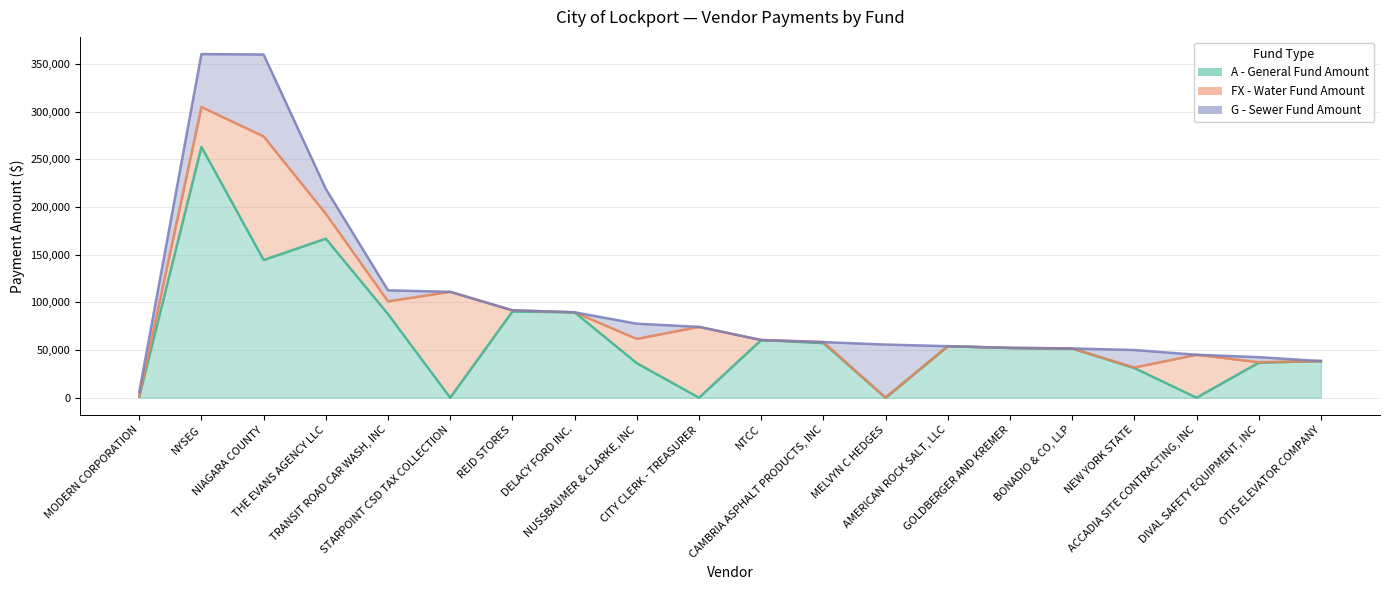

Reading right to left, extract all data points from this chart.

A - General Fund Amount: OTIS ELEVATOR COMPANY=38394.0	DIVAL SAFETY EQUIPMENT, INC=36699.7	ACCADIA SITE CONTRACTING, INC=0.0	NEW YORK STATE=31055.0	BONADIO & CO, LLP=51580.0	GOLDBERGER AND KREMER=52162.8	AMERICAN ROCK SALT, LLC=53976.6	MELVYN C HEDGES=0.0	CAMBRIA ASPHALT PRODUCTS, INC=57207.4	NTCC=60431.5	CITY CLERK - TREASURER=0.0	NUSSBAUMER & CLARKE, INC=36169.5	DELACY FORD INC.=89509.0	REID STORES=90395.0	STARPOINT CSD TAX COLLECTION=0.0	TRANSIT ROAD CAR WASH, INC=87610.9	THE EVANS AGENCY LLC=166721.9	NIAGARA COUNTY=144366.0	NYSEG=262972.9	MODERN CORPORATION=1049.7
FX - Water Fund Amount: OTIS ELEVATOR COMPANY=0.0	DIVAL SAFETY EQUIPMENT, INC=497.5	ACCADIA SITE CONTRACTING, INC=45000.0	NEW YORK STATE=568.2	BONADIO & CO, LLP=0.0	GOLDBERGER AND KREMER=0.0	AMERICAN ROCK SALT, LLC=0.0	MELVYN C HEDGES=0.0	CAMBRIA ASPHALT PRODUCTS, INC=1070.7	NTCC=0.0	CITY CLERK - TREASURER=74251.8	NUSSBAUMER & CLARKE, INC=25478.2	DELACY FORD INC.=0.0	REID STORES=1199.1	STARPOINT CSD TAX COLLECTION=110976.0	TRANSIT ROAD CAR WASH, INC=13388.0	THE EVANS AGENCY LLC=26070.5	NIAGARA COUNTY=129568.6	NYSEG=41714.8	MODERN CORPORATION=0.0
G - Sewer Fund Amount: OTIS ELEVATOR COMPANY=0.0	DIVAL SAFETY EQUIPMENT, INC=5289.8	ACCADIA SITE CONTRACTING, INC=0.0	NEW YORK STATE=18346.1	BONADIO & CO, LLP=0.0	GOLDBERGER AND KREMER=0.0	AMERICAN ROCK SALT, LLC=0.0	MELVYN C HEDGES=55680.0	CAMBRIA ASPHALT PRODUCTS, INC=0.0	NTCC=0.0	CITY CLERK - TREASURER=0.0	NUSSBAUMER & CLARKE, INC=15915.2	DELACY FORD INC.=0.0	REID STORES=0.0	STARPOINT CSD TAX COLLECTION=0.0	TRANSIT ROAD CAR WASH, INC=11543.6	THE EVANS AGENCY LLC=26070.5	NIAGARA COUNTY=85850.8	NYSEG=55526.6	MODERN CORPORATION=4709.2